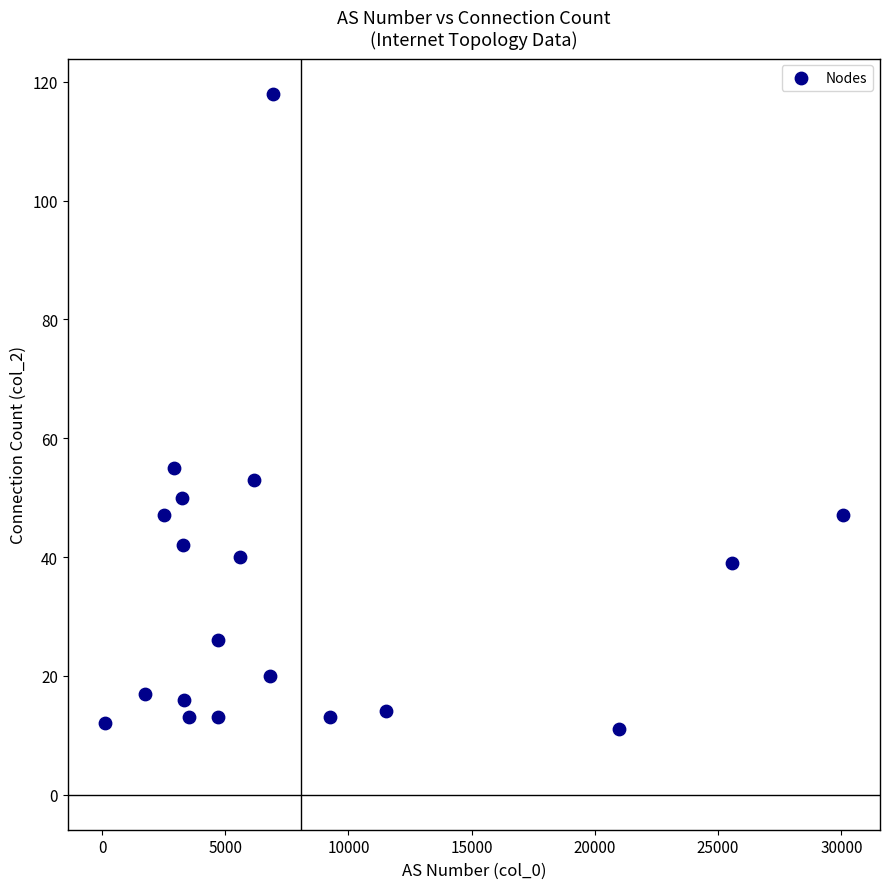

What Y value in the scatter plot is closest to 64?

55